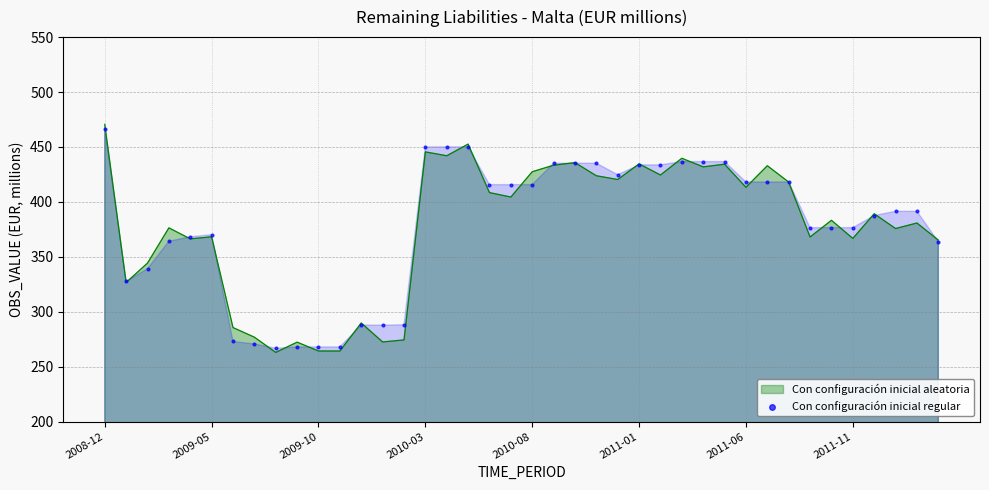

What is the highest value of the Con configuración inicial aleatoria series?

470.6